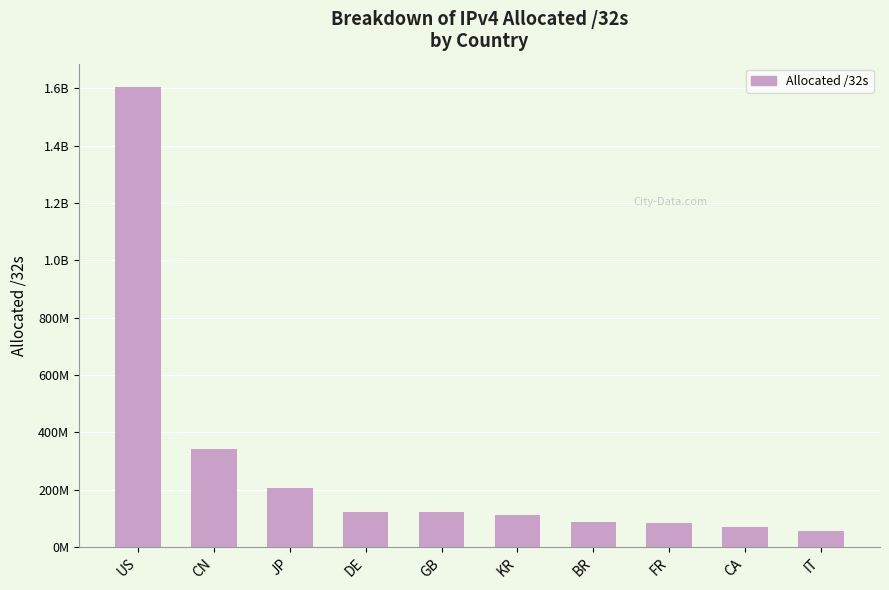

What is the difference between the values at DE and BR?

38016640